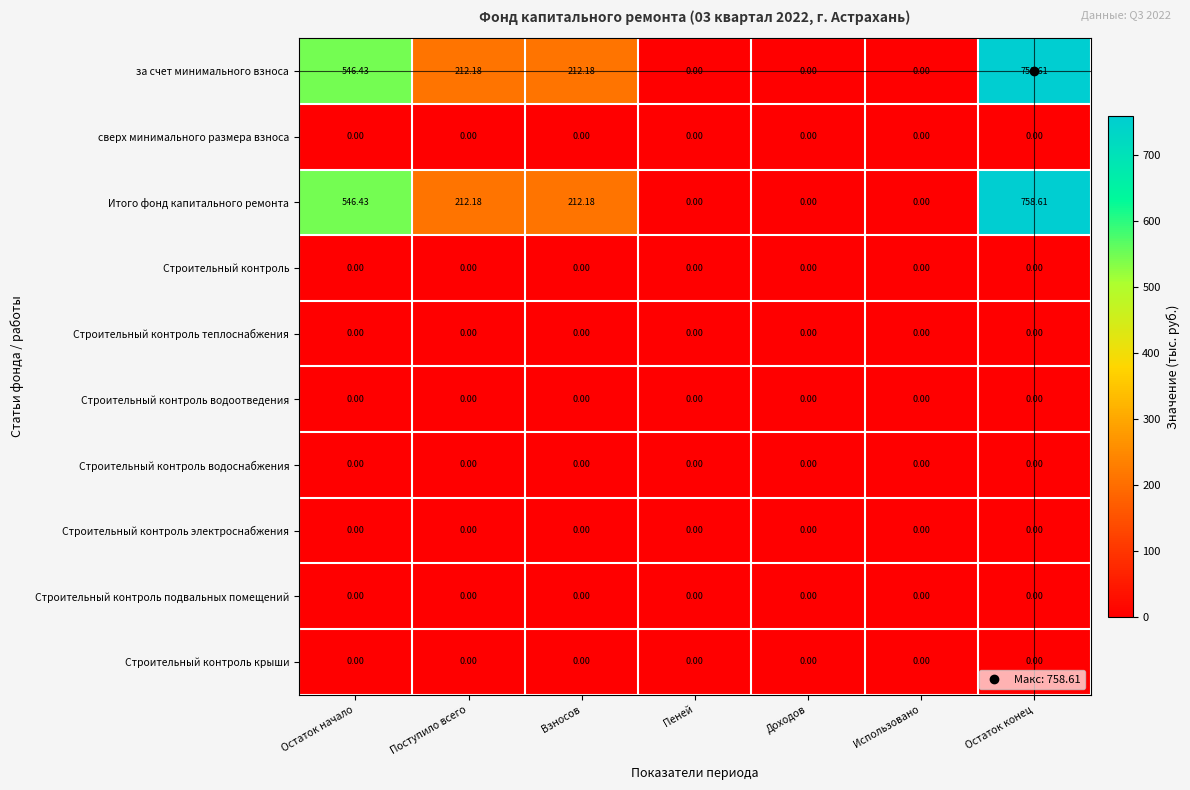

Which label corresponds to the largest value in the chart?

Остаток конец